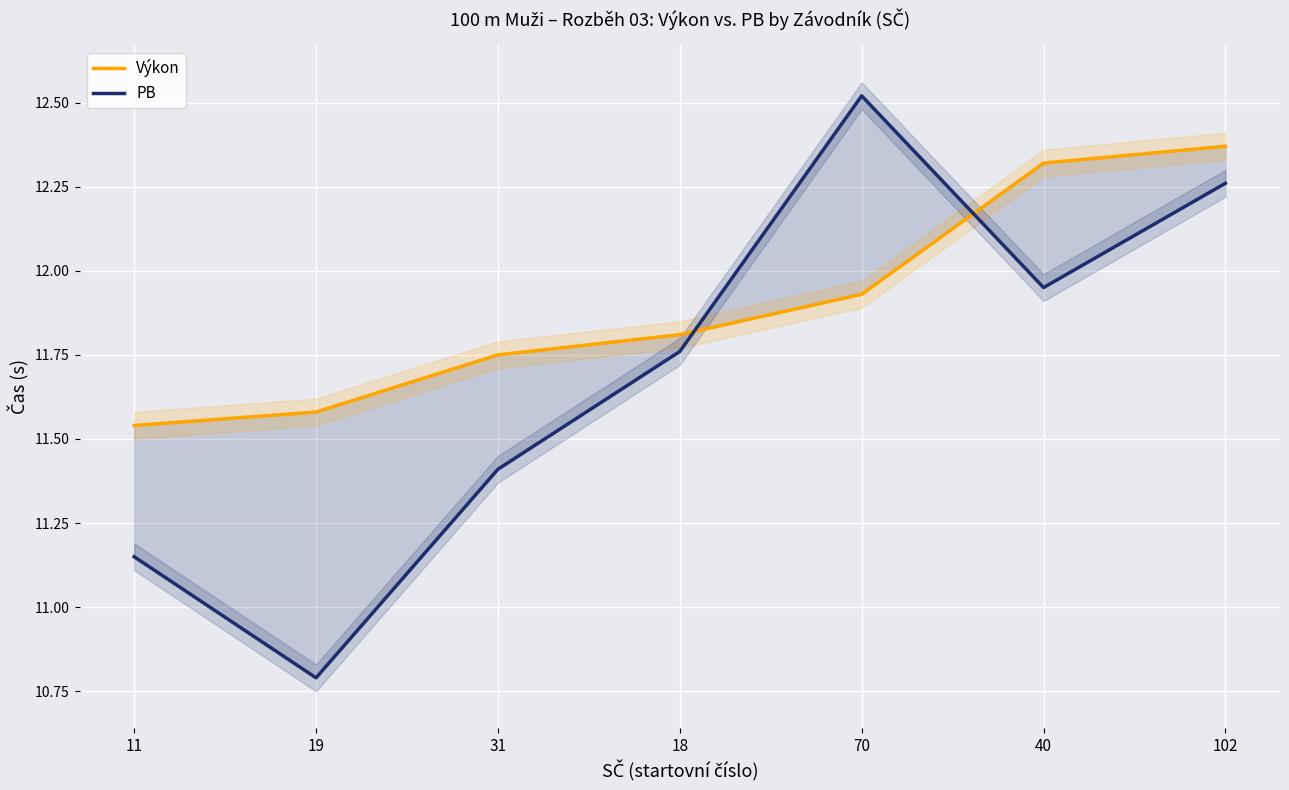

What are all the series names shown in the legend?

Výkon, PB